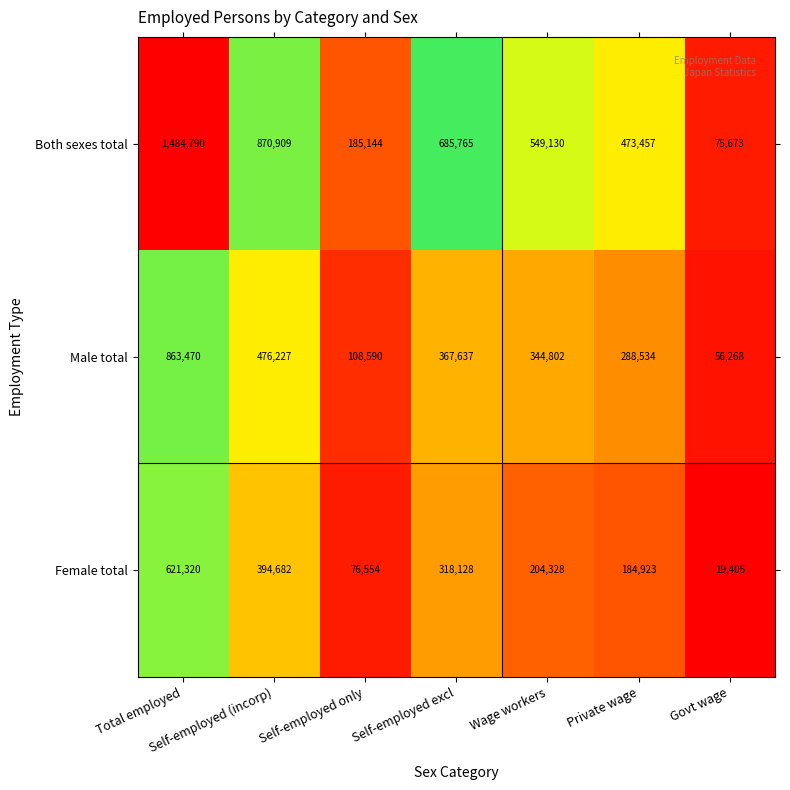

Is it true that Male total equals 344802 at Wage workers?

True